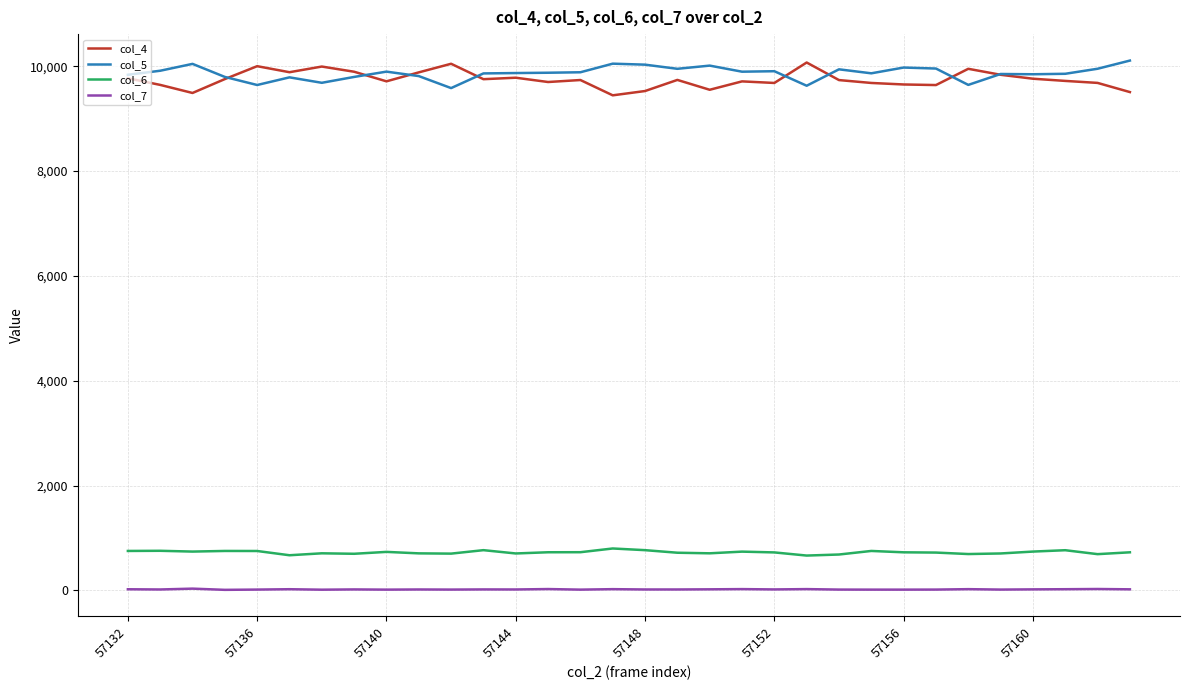

What is the maximum value shown in the chart?

10109